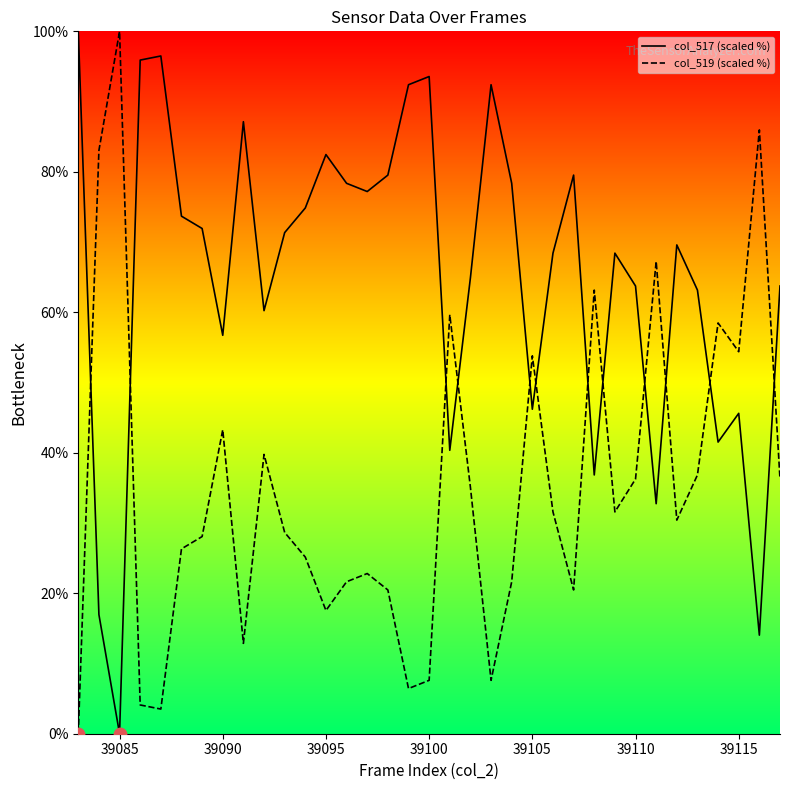

Which series contains the lowest Y value?

col_517 (scaled %)